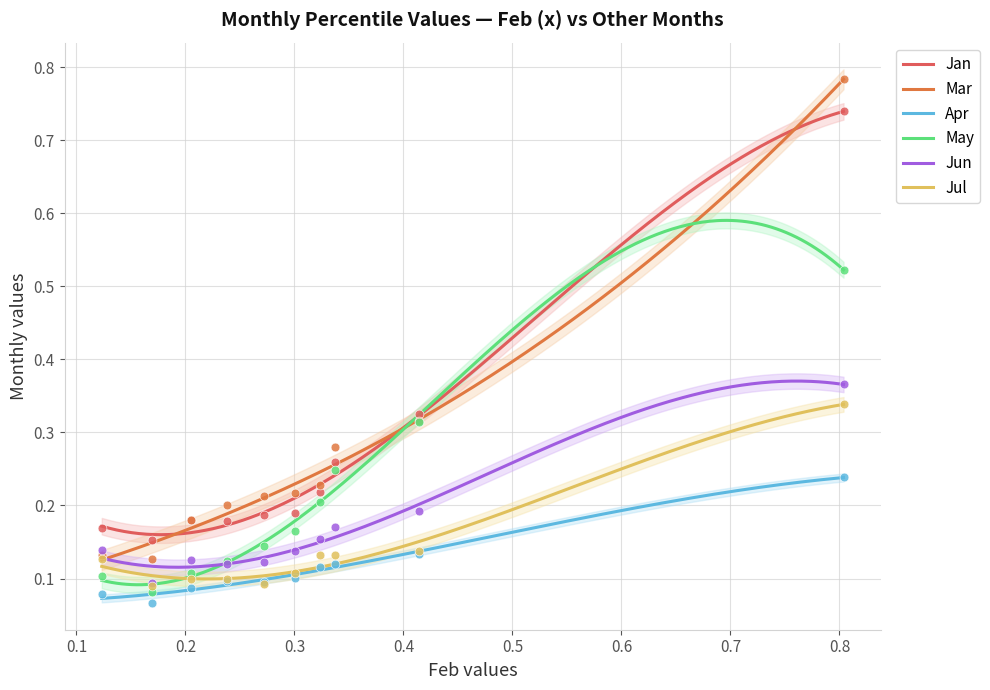

Which series reaches the minimum Y coordinate?

Apr